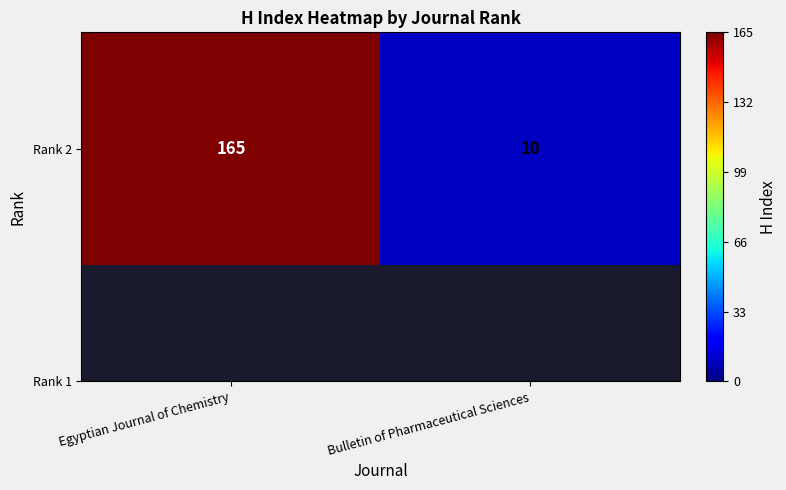

What is the sum of all values?

175